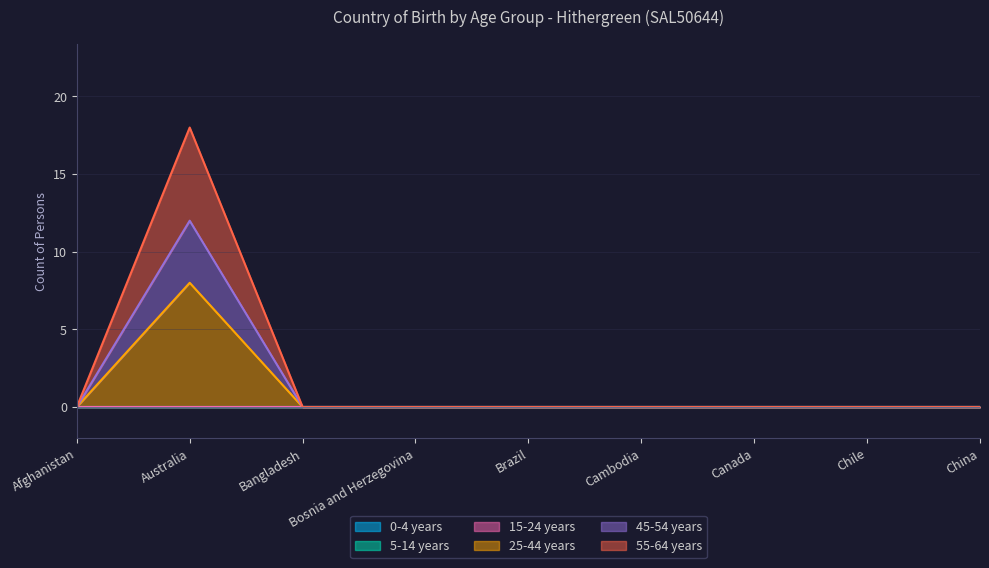

What is the average value of the 25-44 years series?

1